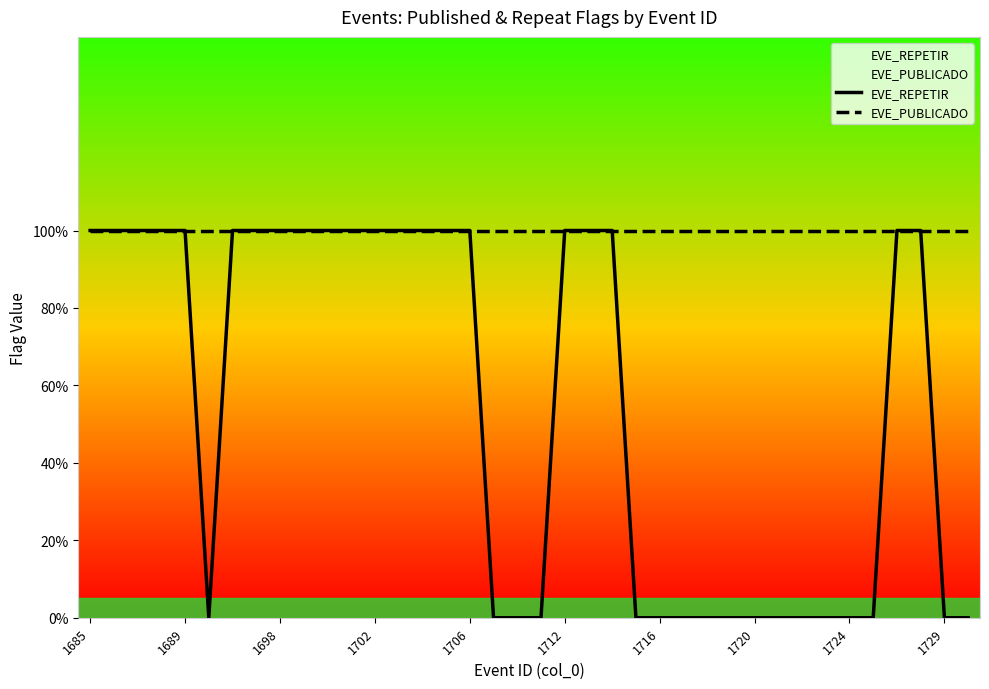

What are all the series names shown in the legend?

EVE_REPETIR, EVE_PUBLICADO